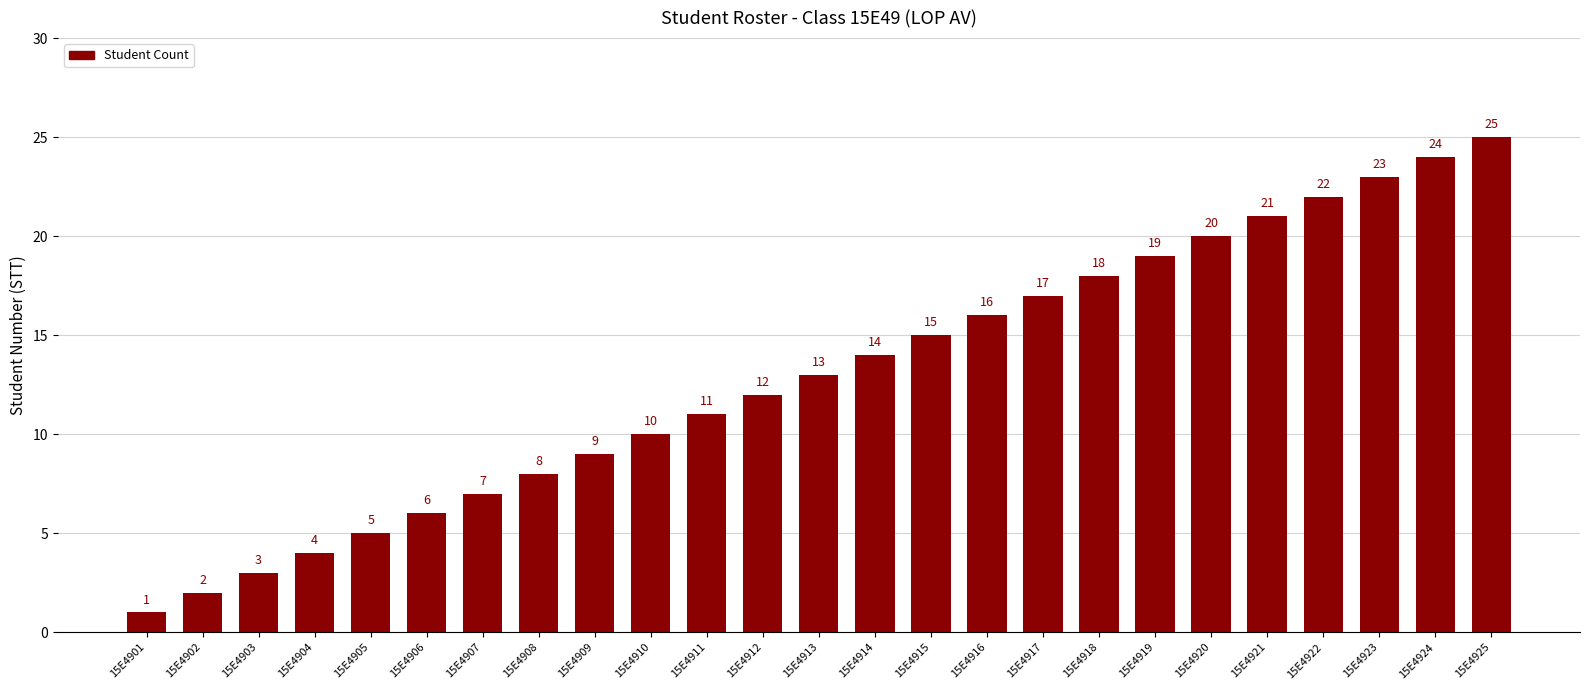

Reading left to right, what are all the values shown in this chart?

1	2	3	4	5	6	7	8	9	10	11	12	13	14	15	16	17	18	19	20	21	22	23	24	25